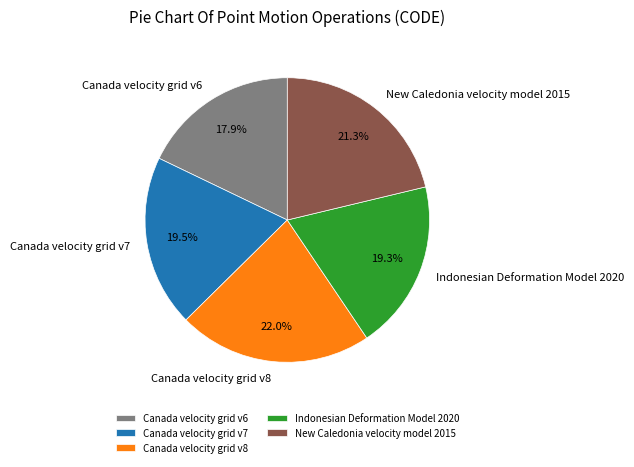

What is the largest slice in the pie chart?

Canada velocity grid v8